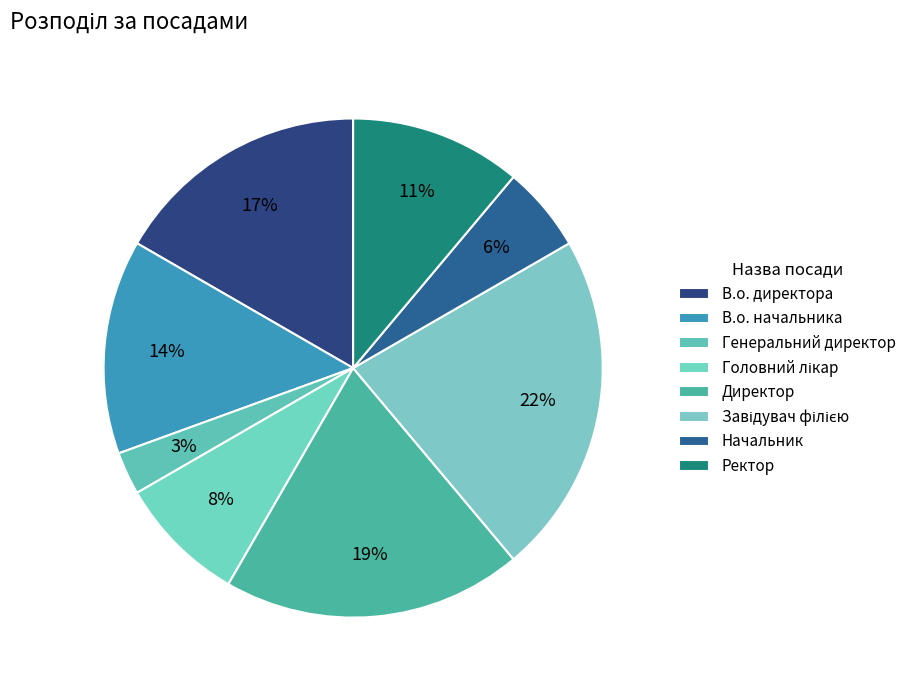

Approximately how many times larger is the value at Начальник compared to Головний лікар?

0.7